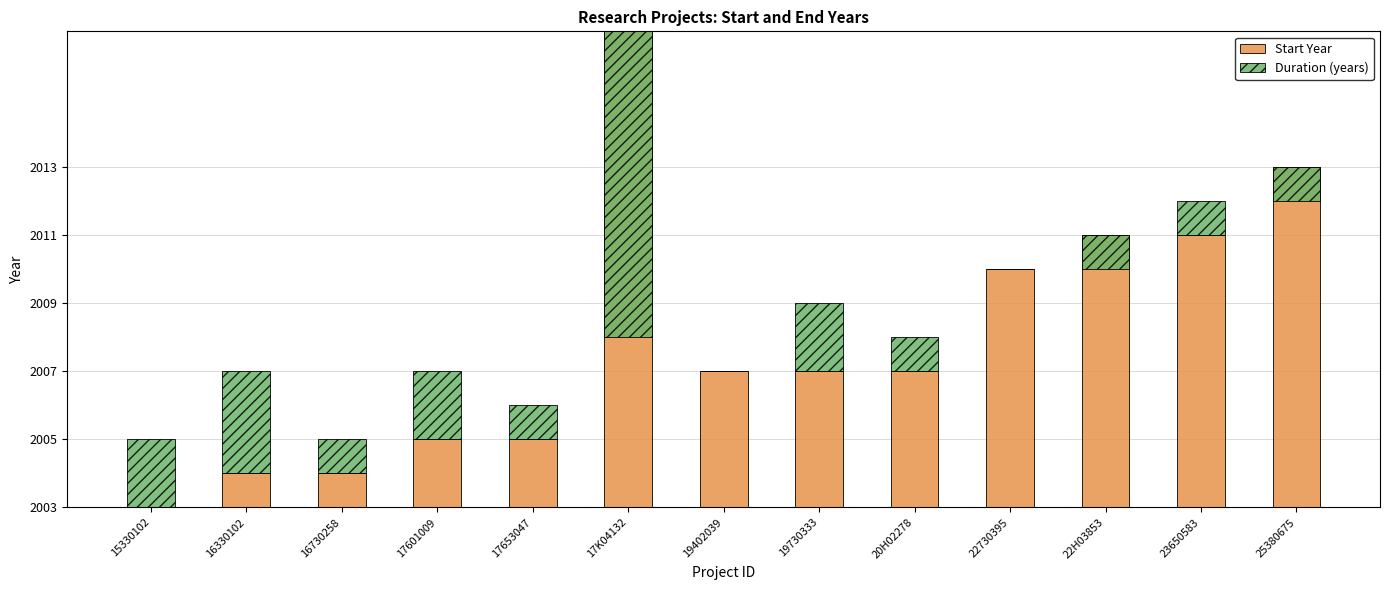

List the series in order of their overall mean, highest first.

Start Year, Duration (years)